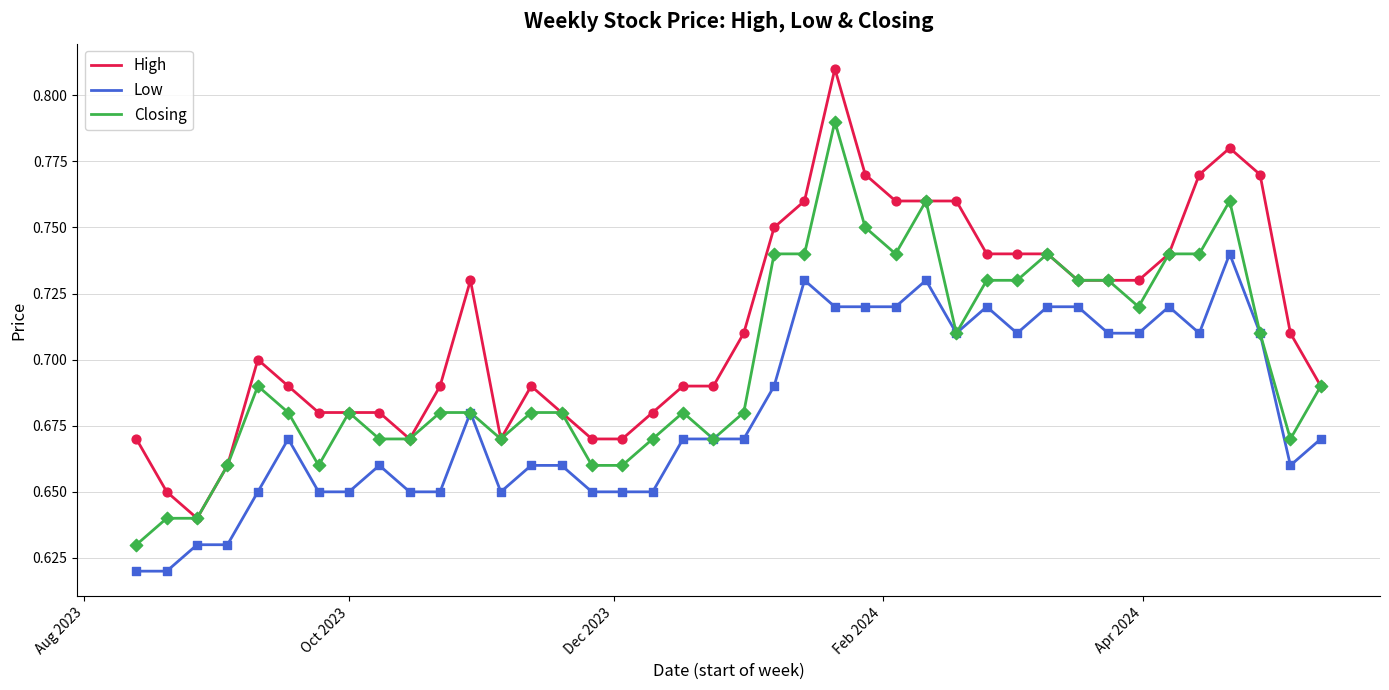

Which series has the largest total across all categories?

High